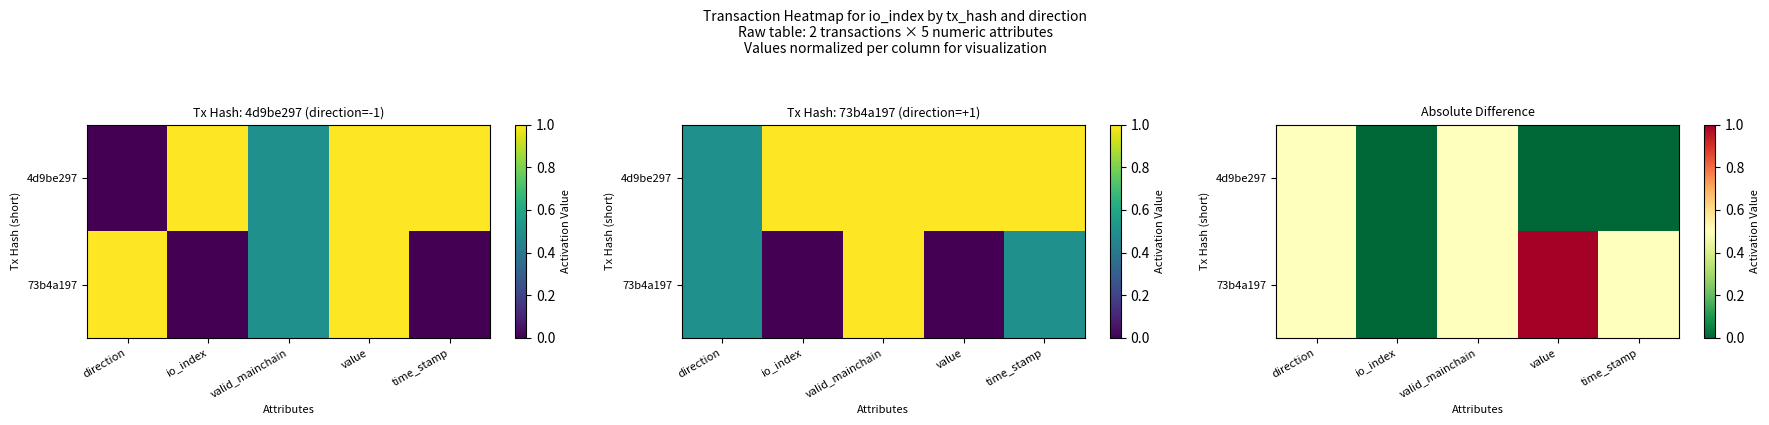

Where is 73b4a197 nearest to the value 0?

io_index